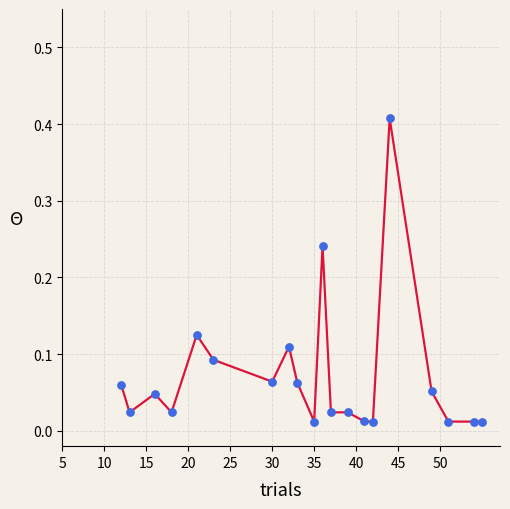

Is this an area chart (filled region under the line)?

No